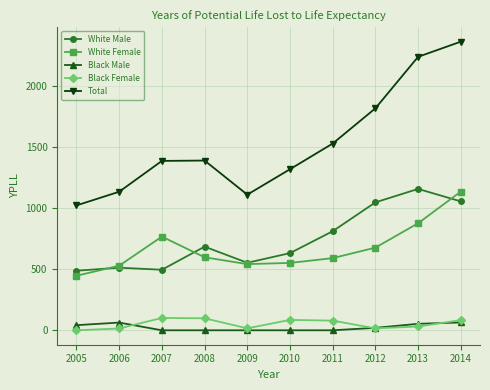

True or false: Black Male has more than 0 points higher than both neighbors.

True